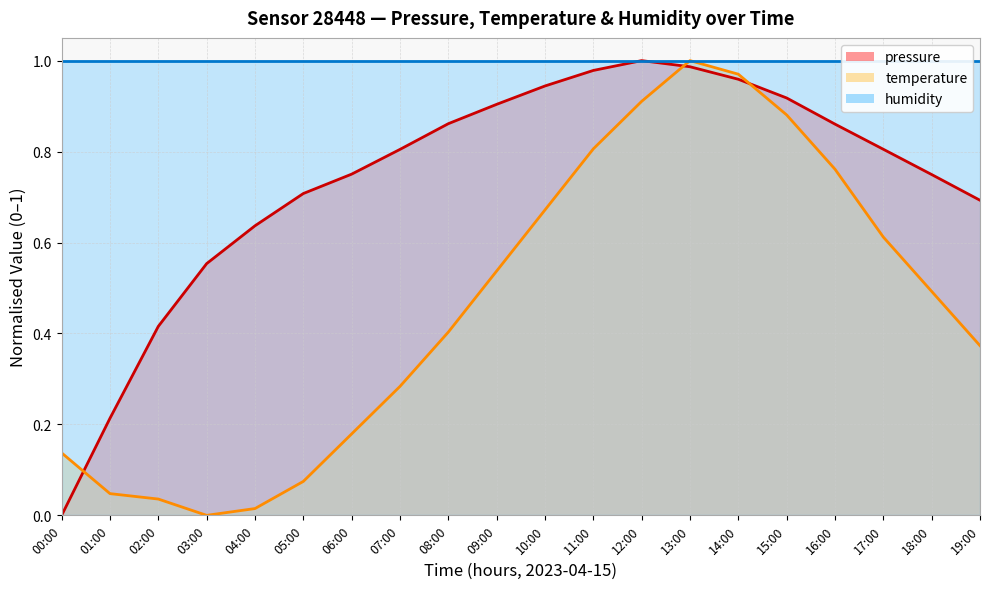

Is it true that temperature equals 0.9 at 12:00?

True